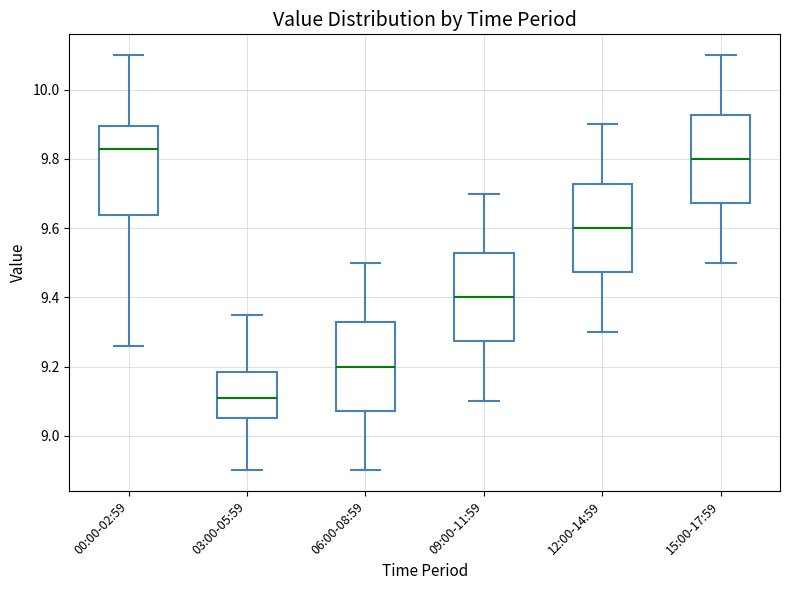

Reading left to right, read every box against the y-axis: the position of its median line, the range the box covers, and the ends of its whiskers. The values are not printed on the chart, so give them approximately, as read against the axis.

00:00-02:59: median 9.84, box 9.64 to 9.90, whiskers 9.26 to 10.10
03:00-05:59: median 9.12, box 9.06 to 9.18, whiskers 8.90 to 9.36
06:00-08:59: median 9.20, box 9.08 to 9.32, whiskers 8.90 to 9.50
09:00-11:59: median 9.40, box 9.28 to 9.52, whiskers 9.10 to 9.70
12:00-14:59: median 9.60, box 9.48 to 9.72, whiskers 9.30 to 9.90
15:00-17:59: median 9.80, box 9.68 to 9.92, whiskers 9.50 to 10.10